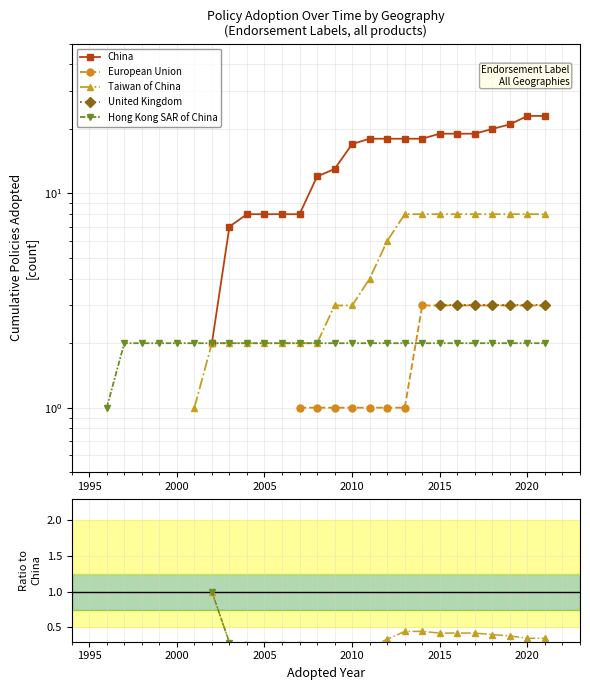

True or false: European Union and United Kingdom cross at least once.

False